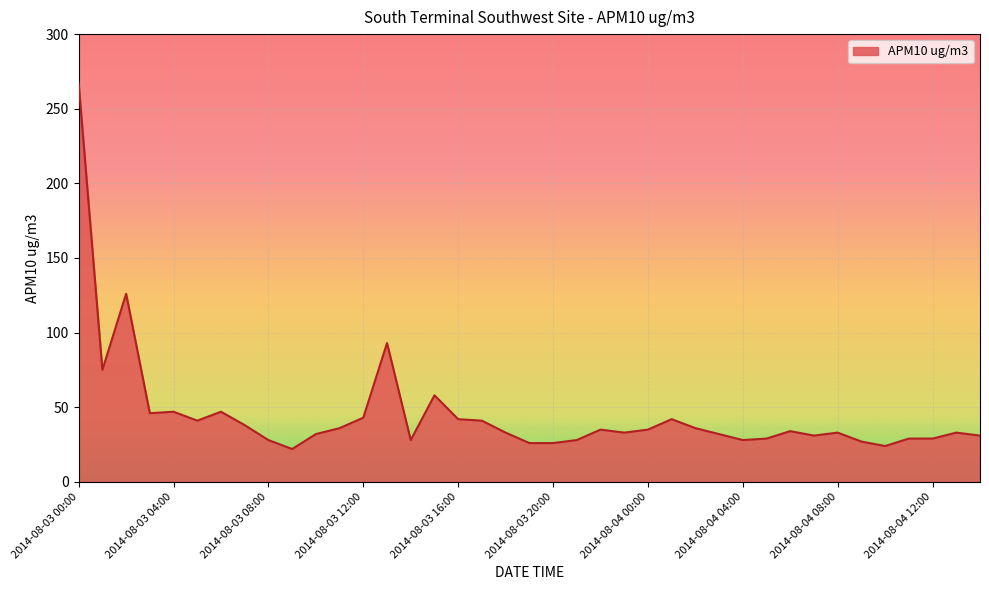

What is the maximum value shown in the chart?

267